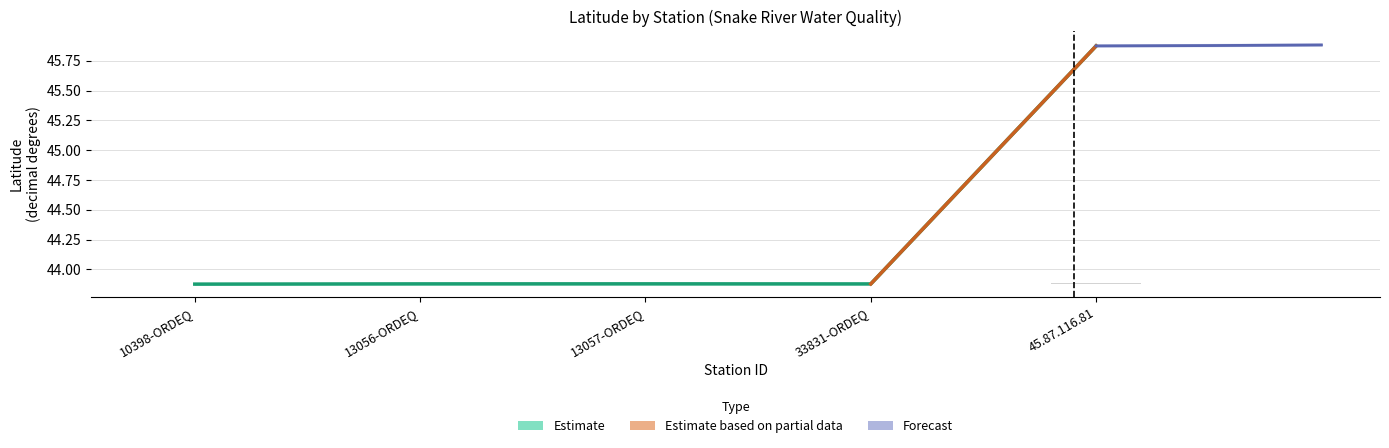

What is the difference between the Estimate values at 45.87.116.81 and 13056-ORDEQ?

2.0